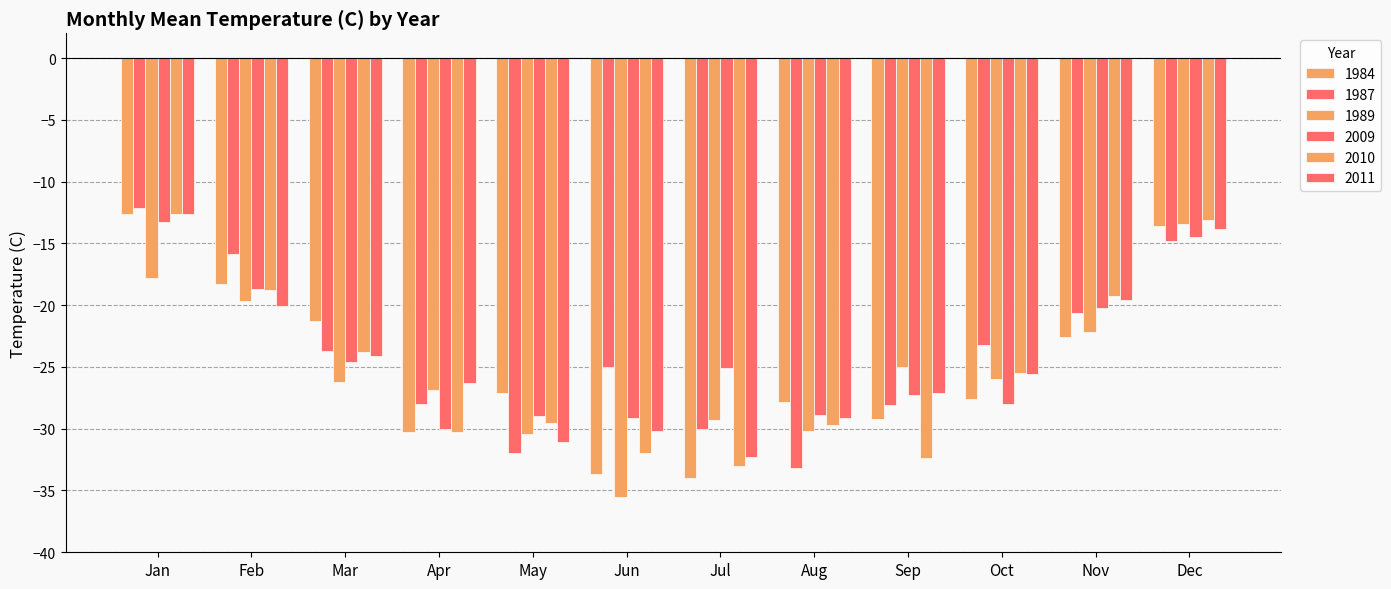

At which label does 2009 reach its minimum?

Apr